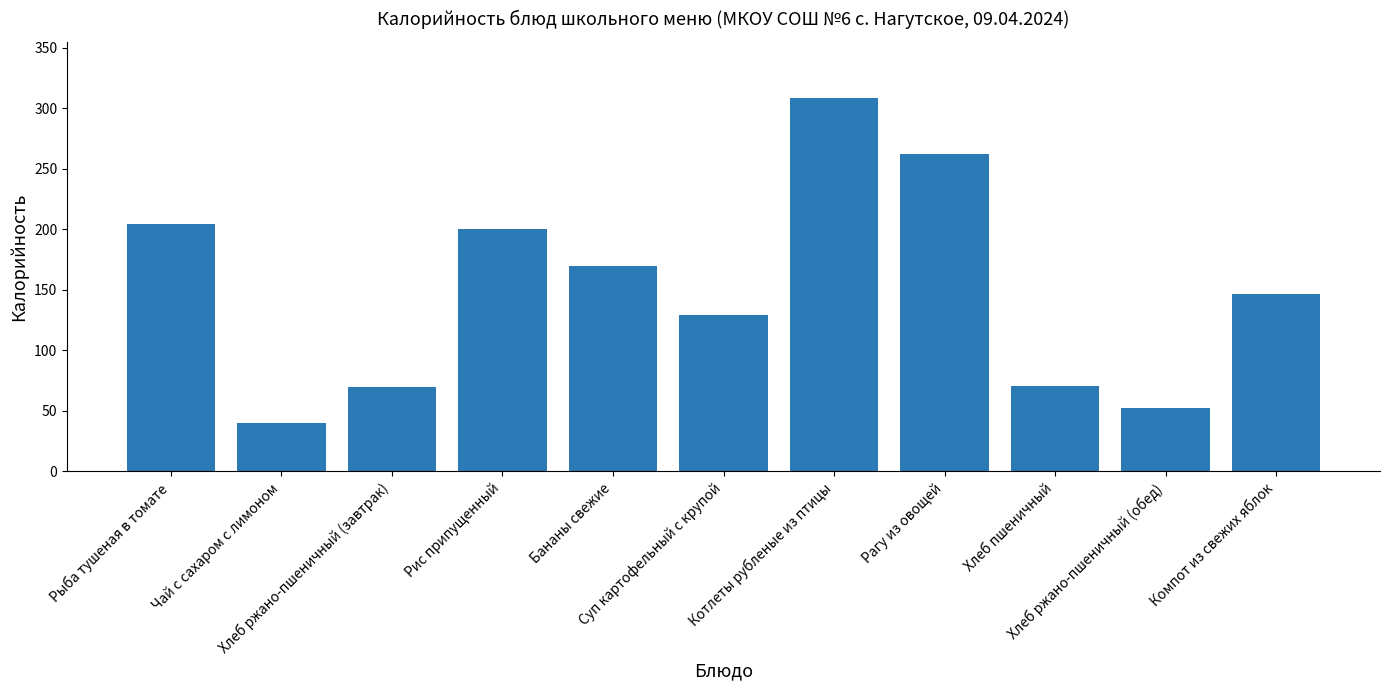

What is the ratio of the value at Чай с сахаром с лимоном to the value at Хлеб ржано-пшеничный (завтрак)?

0.6